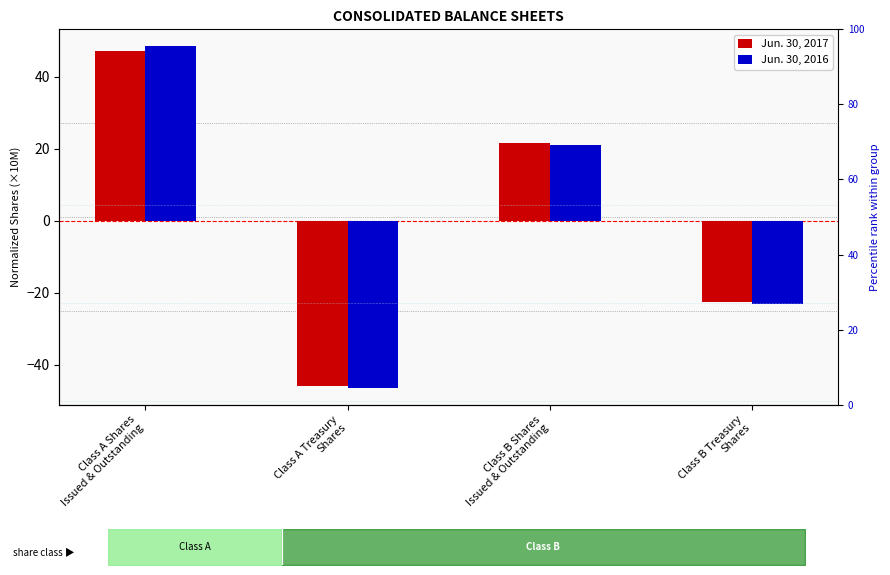

Count the number of categories in the chart.

4